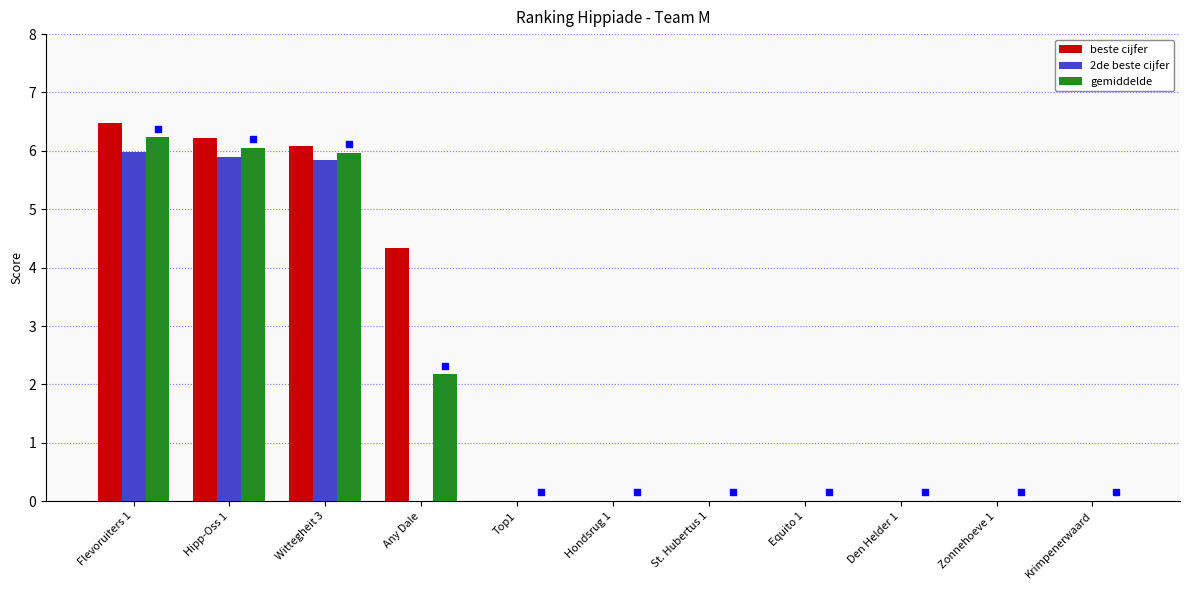

Reading left to right, transcribe all the data shown in this chart.

beste cijfer: 6.5	6.2	6.1	4.3	0.0	0.0	0.0	0.0	0.0	0.0	0.0
2de beste cijfer: 6.0	5.9	5.8	0.0	0.0	0.0	0.0	0.0	0.0	0.0	0.0
gemiddelde: 6.2	6.1	6.0	2.2	0.0	0.0	0.0	0.0	0.0	0.0	0.0